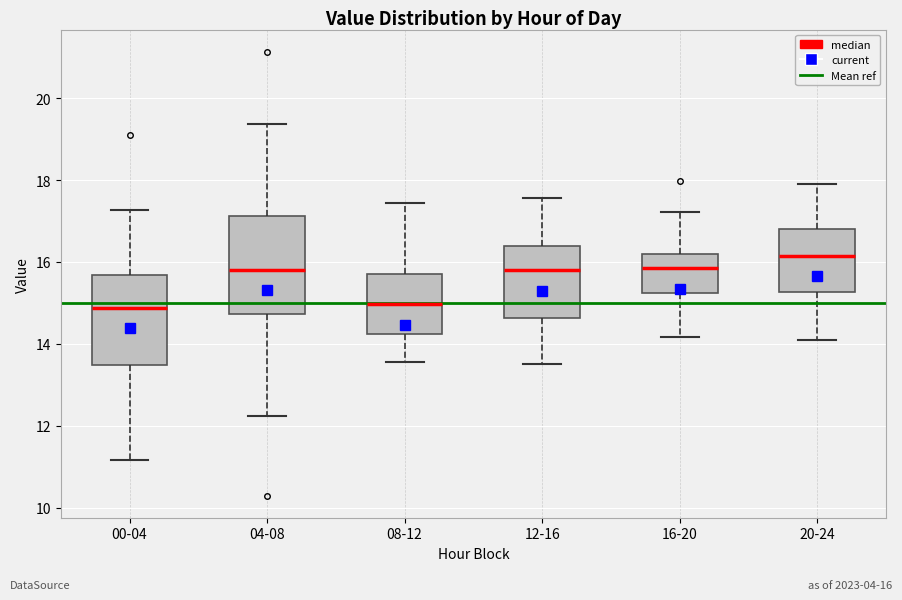

Reading left to right, read every box against the y-axis: the position of its median line, the range the box covers, and the ends of its whiskers. The values are not printed on the chart, so give them approximately, as read against the axis.

00-04: median 14.8, box 13.4 to 15.6, whiskers 11.2 to 17.2
04-08: median 15.8, box 14.8 to 17.2, whiskers 12.2 to 19.4
08-12: median 15.0, box 14.2 to 15.8, whiskers 13.6 to 17.4
12-16: median 15.8, box 14.6 to 16.4, whiskers 13.6 to 17.6
16-20: median 15.8, box 15.2 to 16.2, whiskers 14.2 to 17.2
20-24: median 16.2, box 15.2 to 16.8, whiskers 14.2 to 18.0